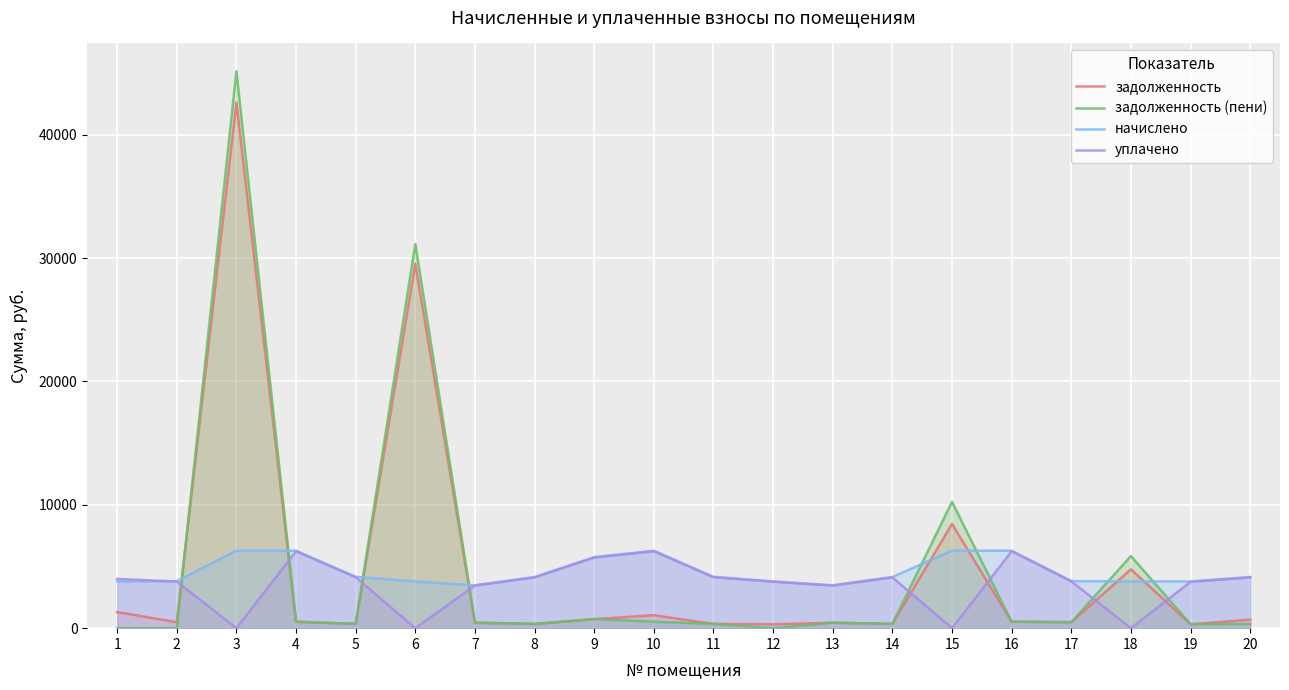

Between 14 and 17, which series saw the biggest shift?

начислено